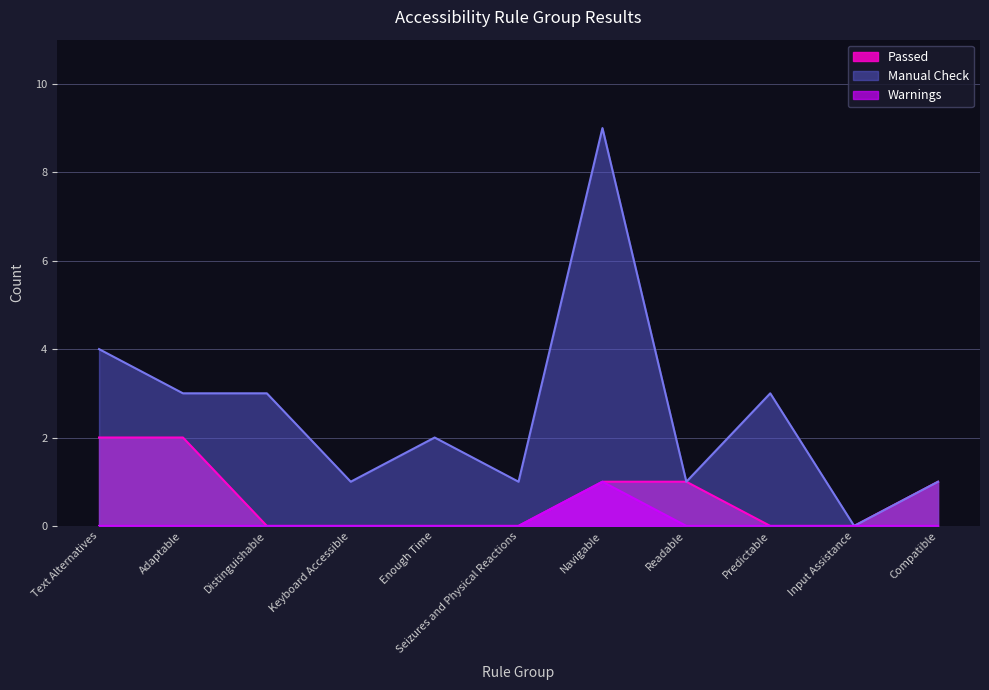

Rank the series by their average value, from highest to lowest.

Manual Check, Passed, Warnings